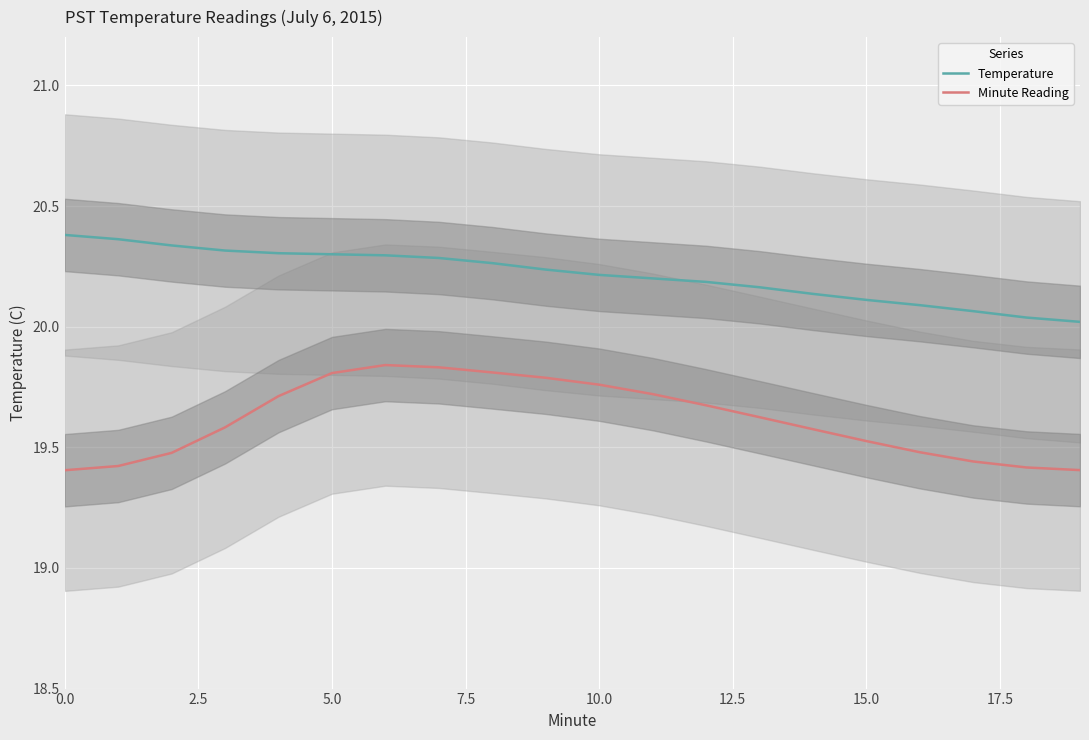

Does the chart display data point markers on the line(s)?

No